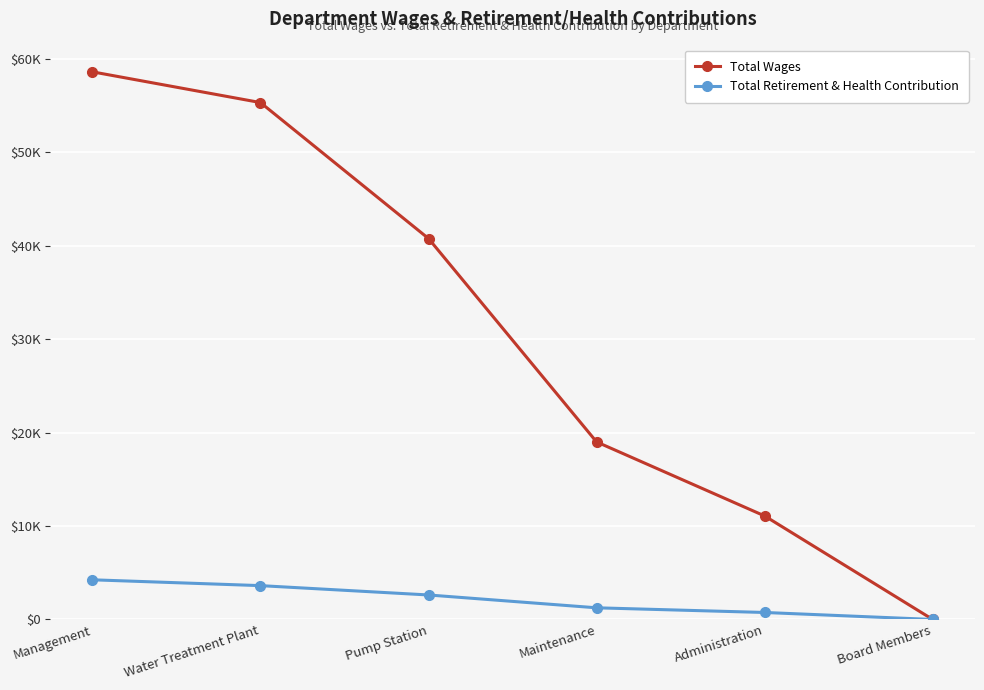

Rank the series by their average value, from lowest to highest.

Total Retirement & Health Contribution, Total Wages